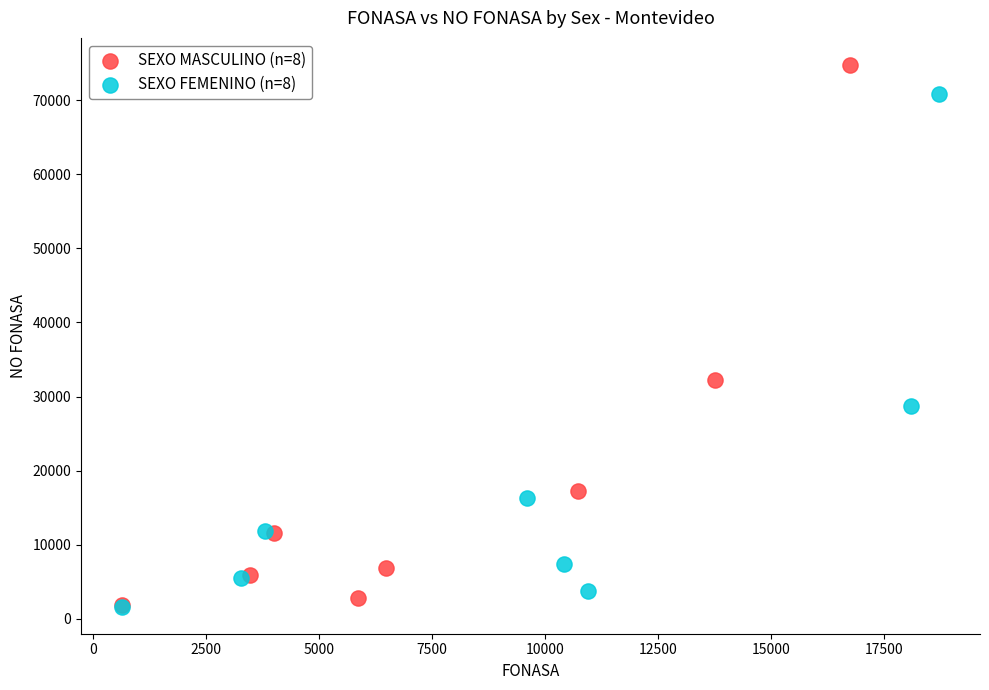

What are all the series names shown in the legend?

SEXO MASCULINO (n=8), SEXO FEMENINO (n=8)